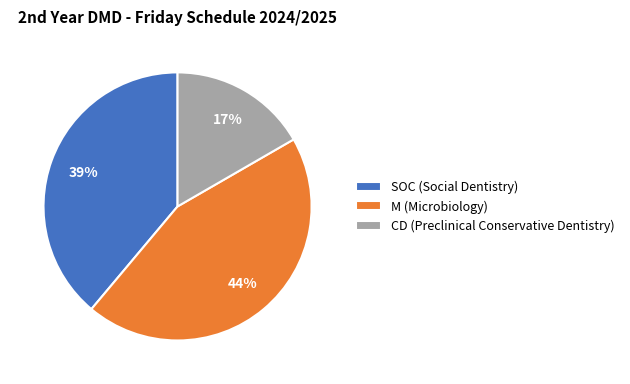

True or false: M (Microbiology) accounts for 39% of the total.

False